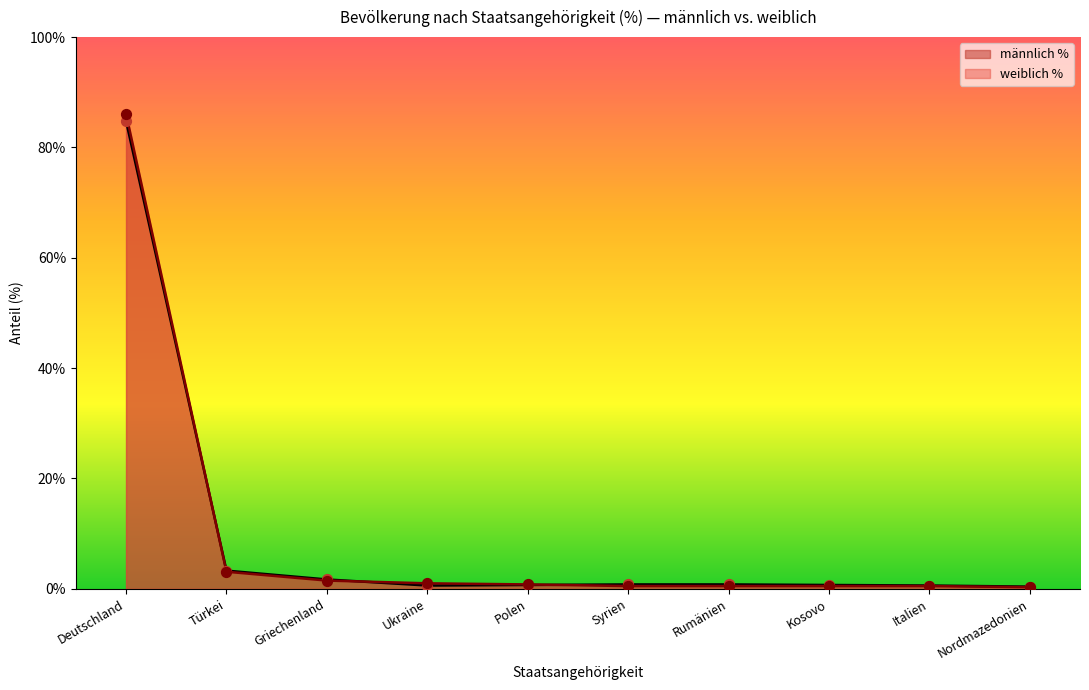

Which series contains the lowest Y value?

weiblich %